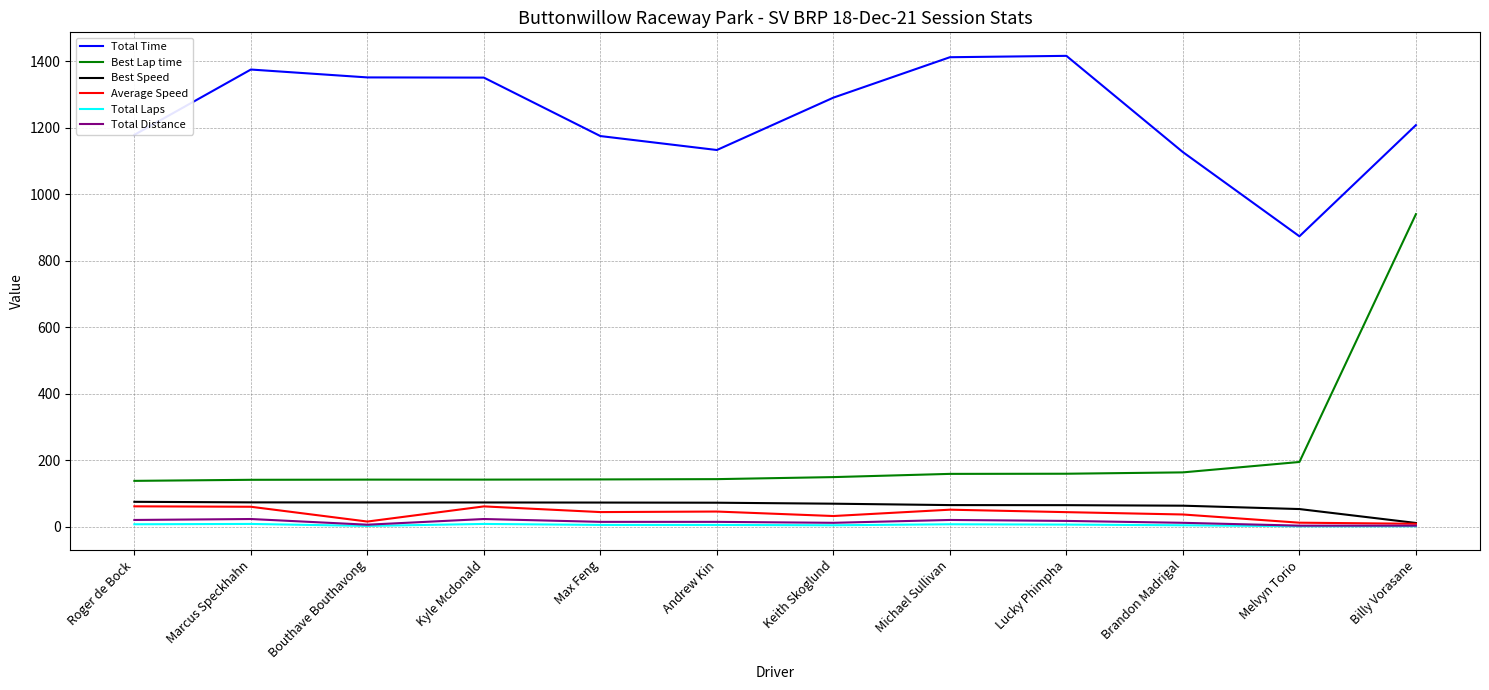

Which category has the lowest value in the Total Time series?

Melvyn Torio